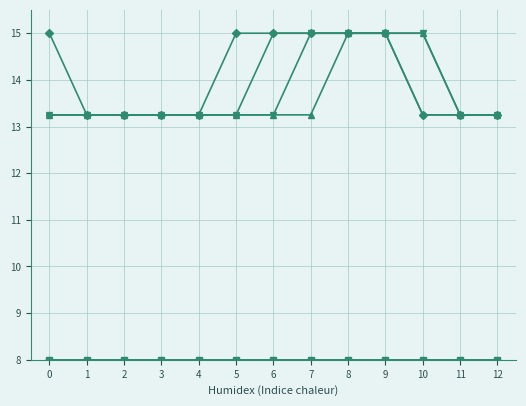

What is the minimum value shown in the chart?

8.0